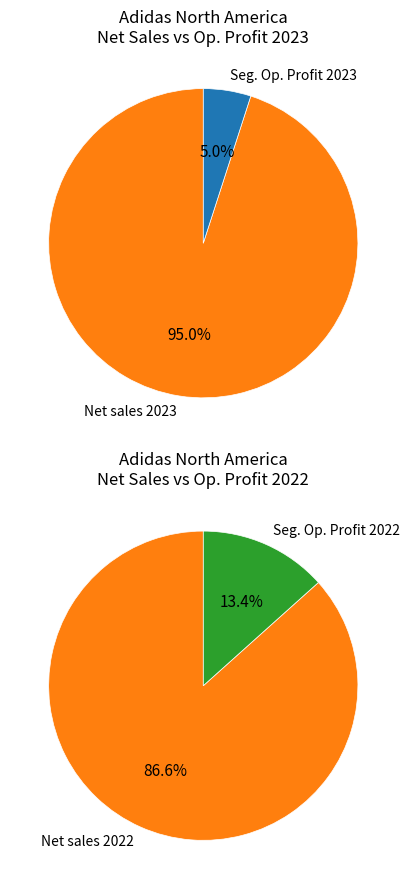

Between Net sales 2023 and Segmental operating profit 2023, which is larger?

Net sales 2023